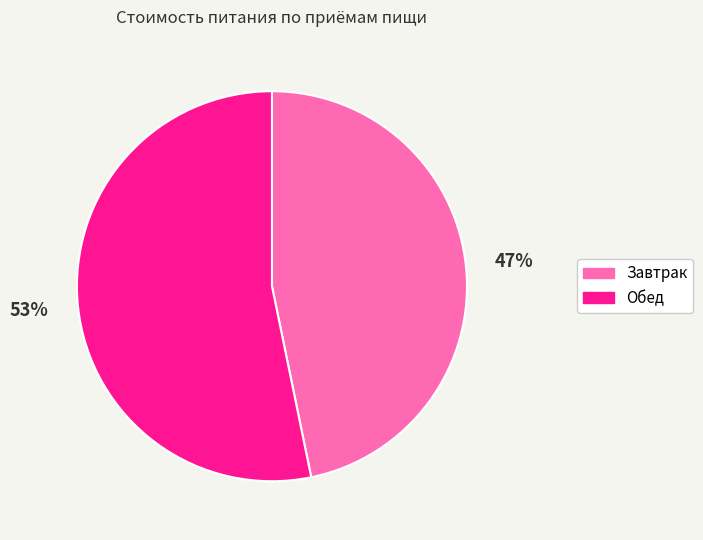

What percentage is the Завтрак slice, to the nearest percent?

47%